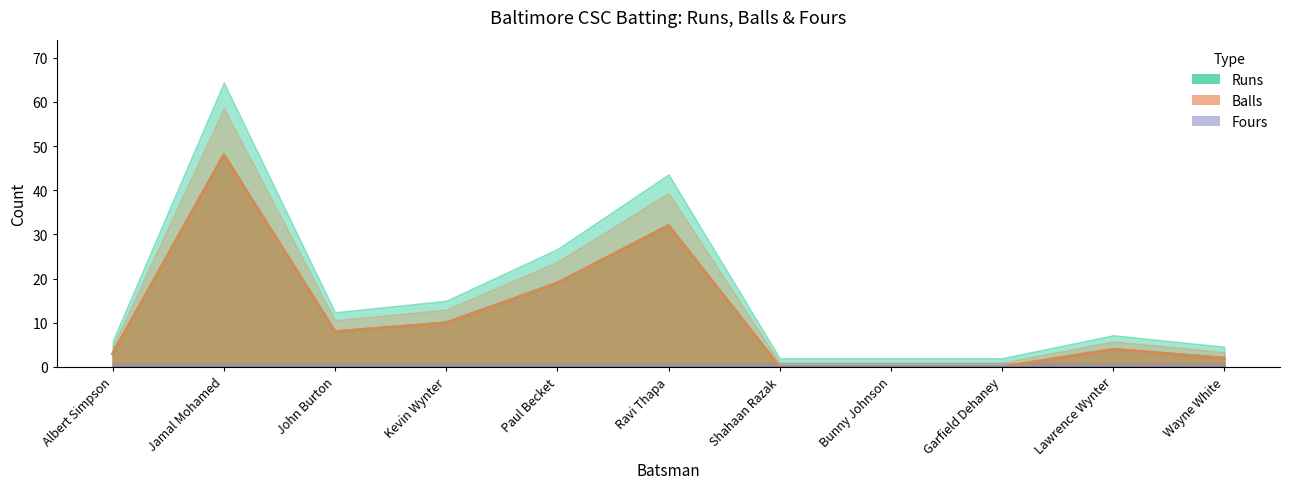

What is the sum of all Runs values?

126